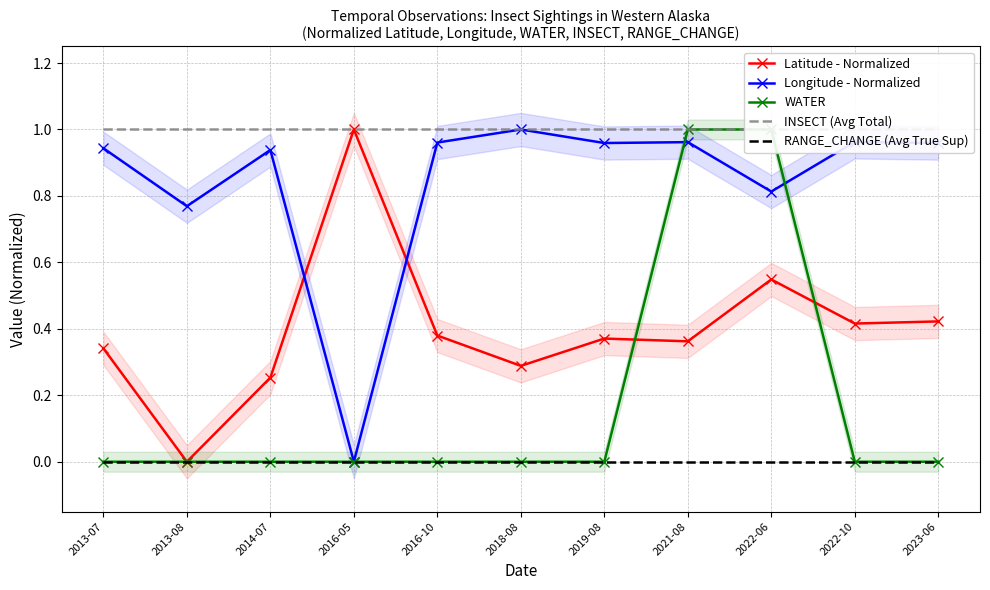

What is the sum of the WATER values at 2022-06 and 2016-10?

1.0